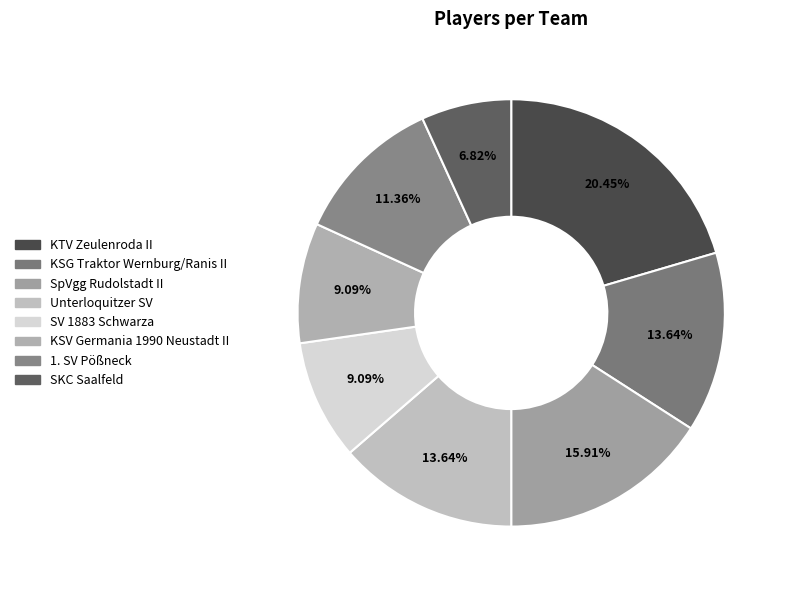

Does SV 1883 Schwarza account for over 50% of the chart?

No